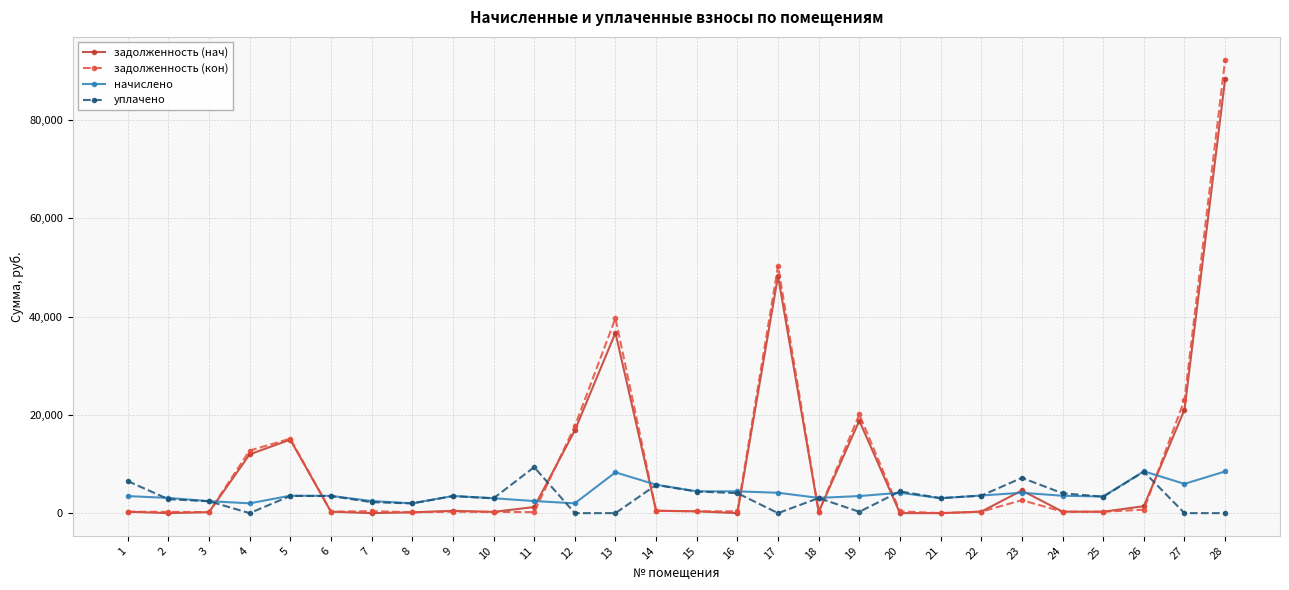

True or false: уплачено and задолженность (кон) intersect in this chart.

True